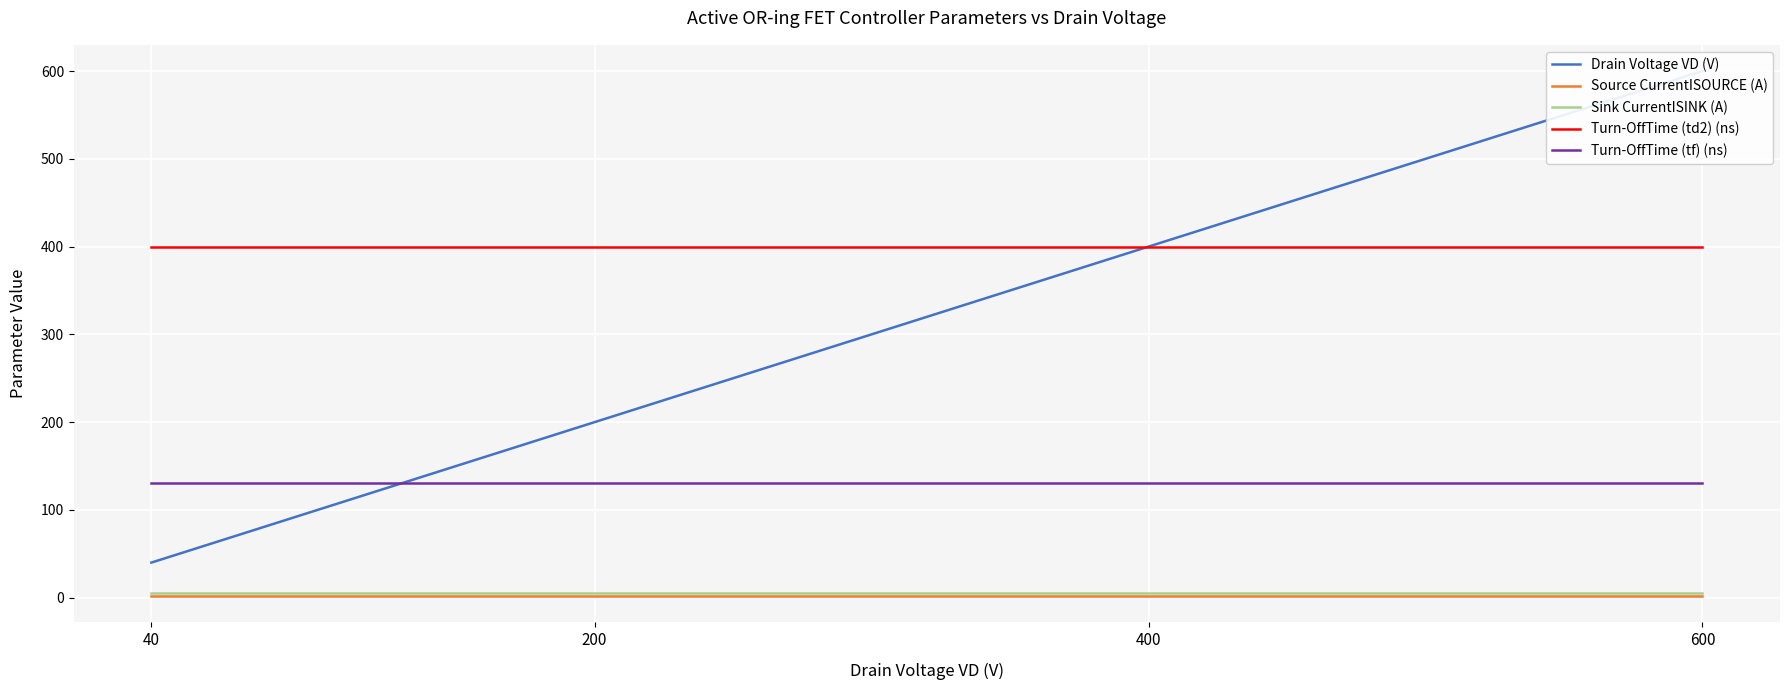

Which series has the largest range (max minus min)?

Drain Voltage VD (V)